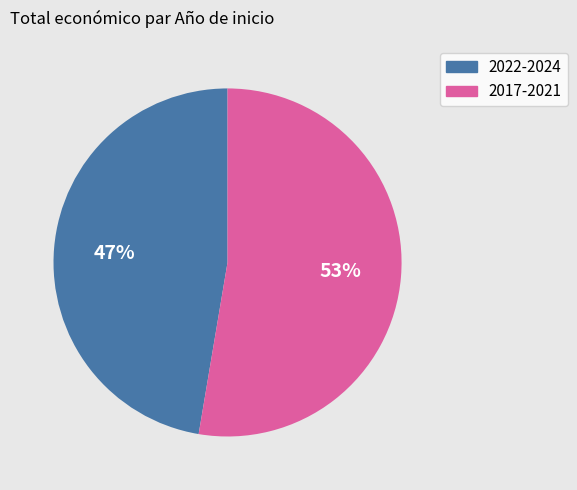

To the nearest percent, what is the average slice percentage?

50%